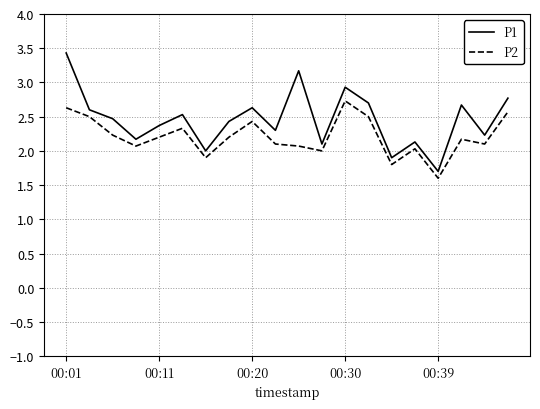

What is the greatest value displayed?

3.4